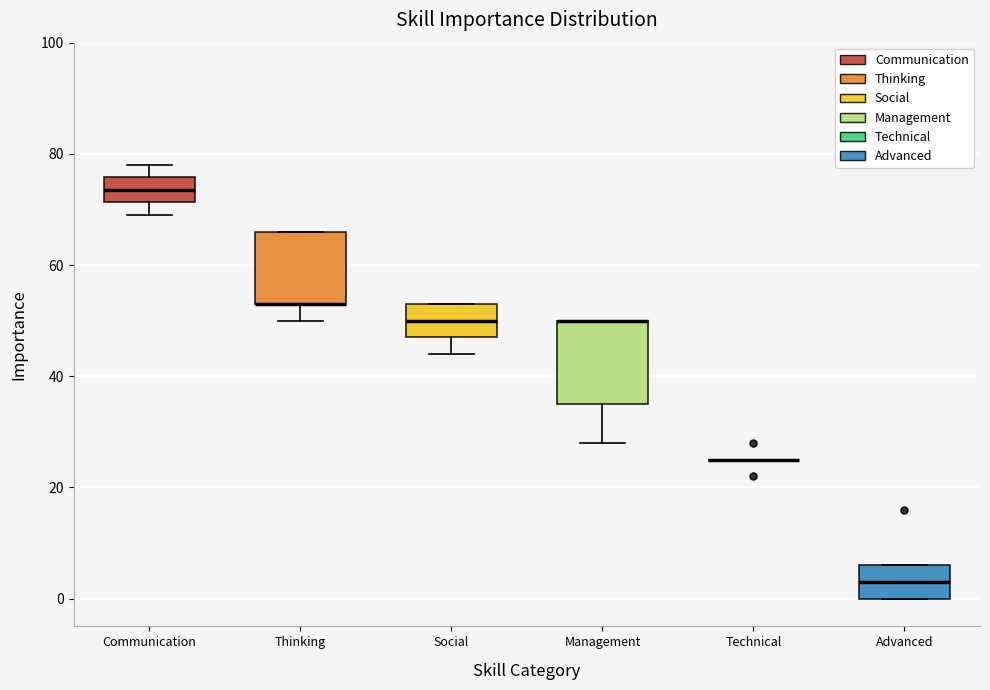

Reading left to right, read every box against the y-axis: the position of its median line, the range the box covers, and the ends of its whiskers. The values are not printed on the chart, so give them approximately, as read against the axis.

Communication: median 74, box 72 to 76, whiskers 70 to 78
Thinking: median 54 (drawn on the box's lower edge), box 54 to 66, whiskers 50 to 66
Social: median 50, box 48 to 54, whiskers 44 to 54
Management: median 50 (drawn on the box's upper edge), box 36 to 50, whiskers 28 to 50
Technical: box collapsed to a line at 26, whiskers 26 to 26
Advanced: median 4, box 0 to 6, whiskers 0 to 6